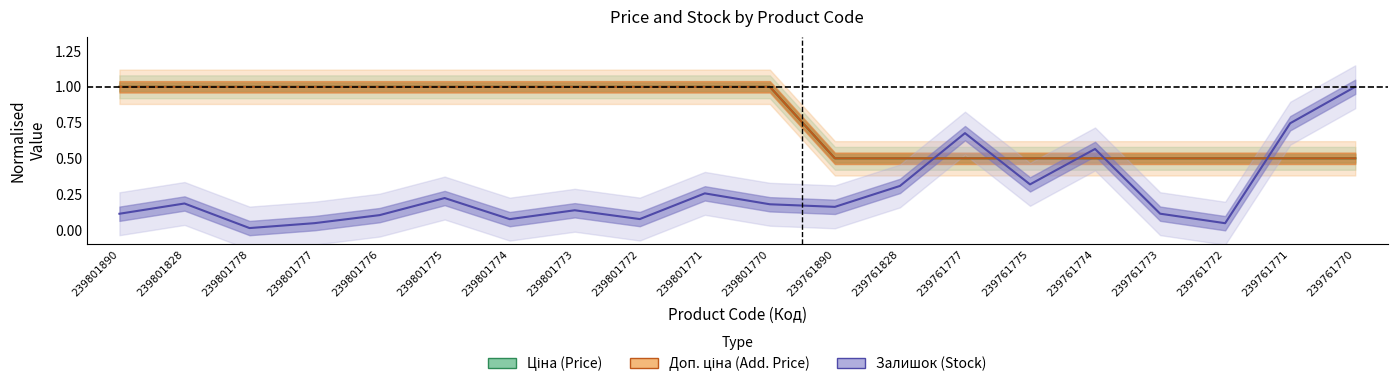

Is the value of Ціна (Price) at 239761828 greater than the value of Залишок (Stock) at 239761773?

Yes